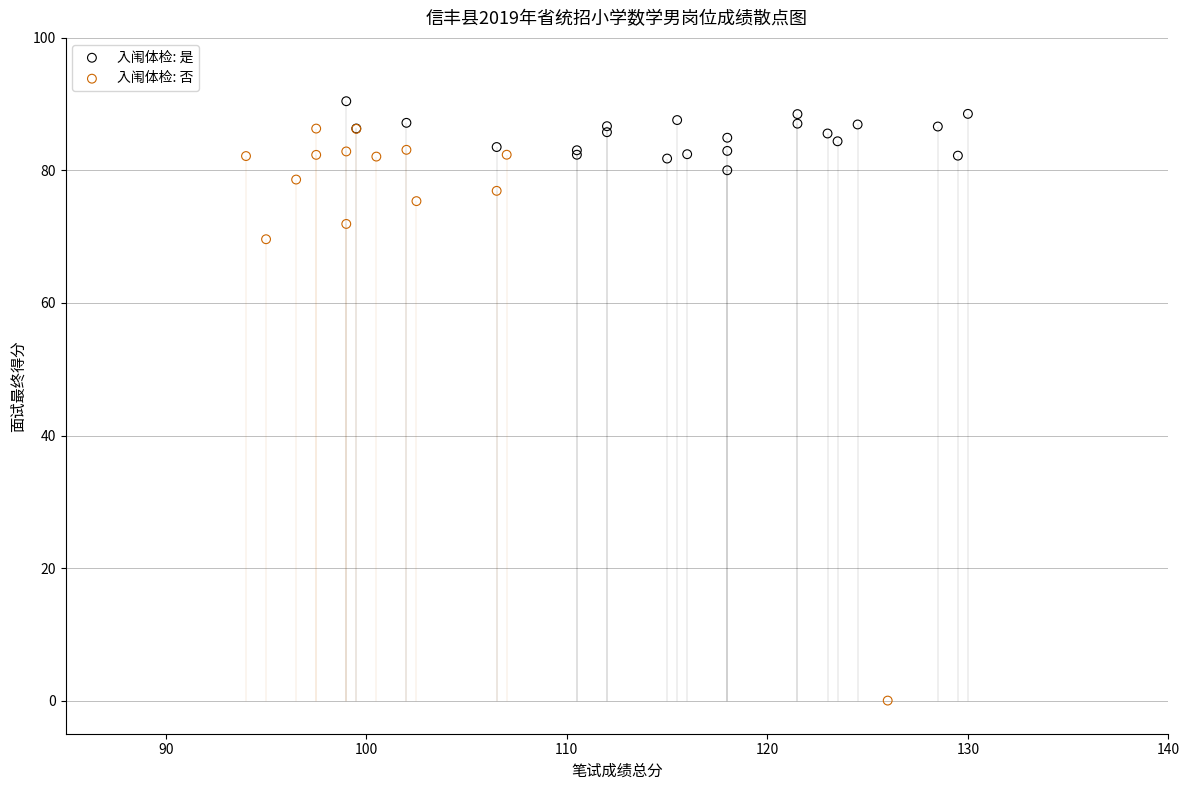

Which series has the largest Y range (max minus min)?

入闱体检: 否